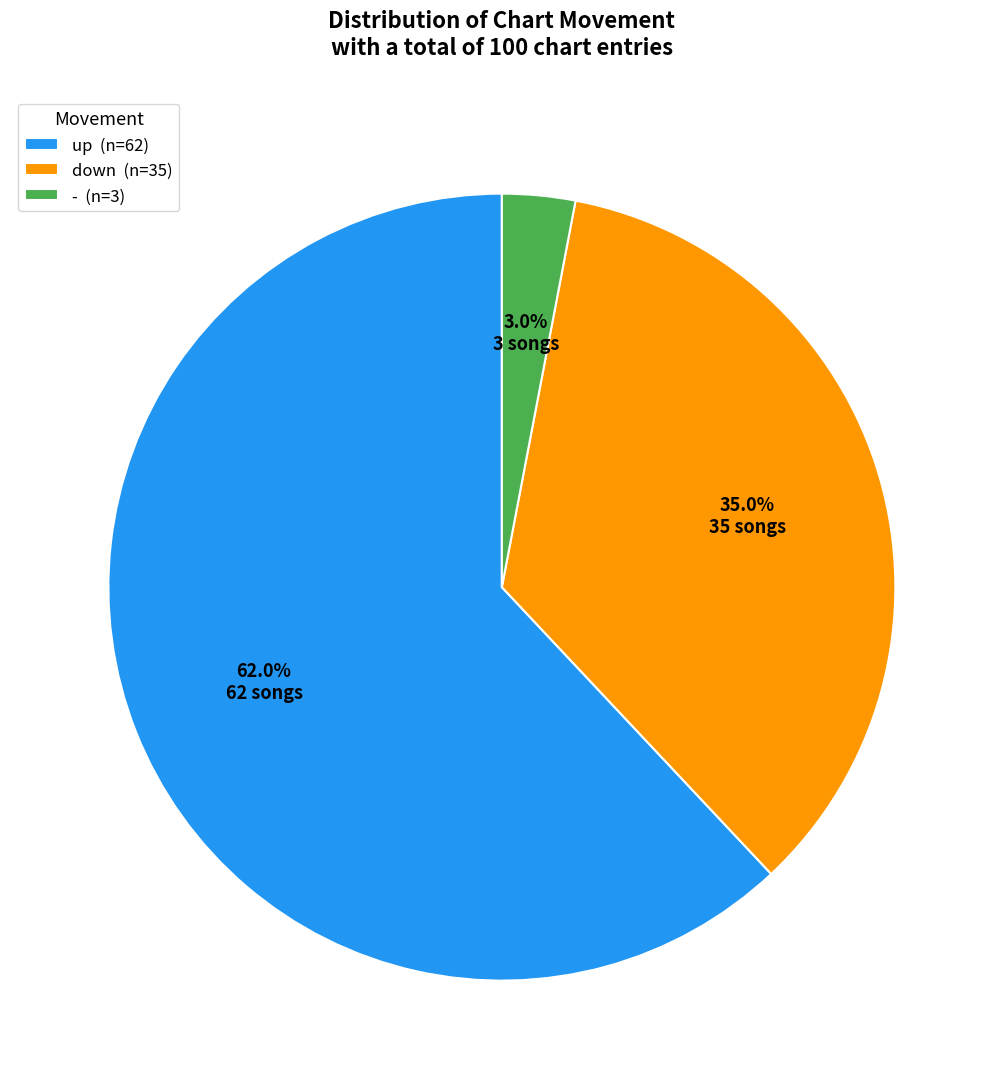

Which has a higher value, - or up?

up